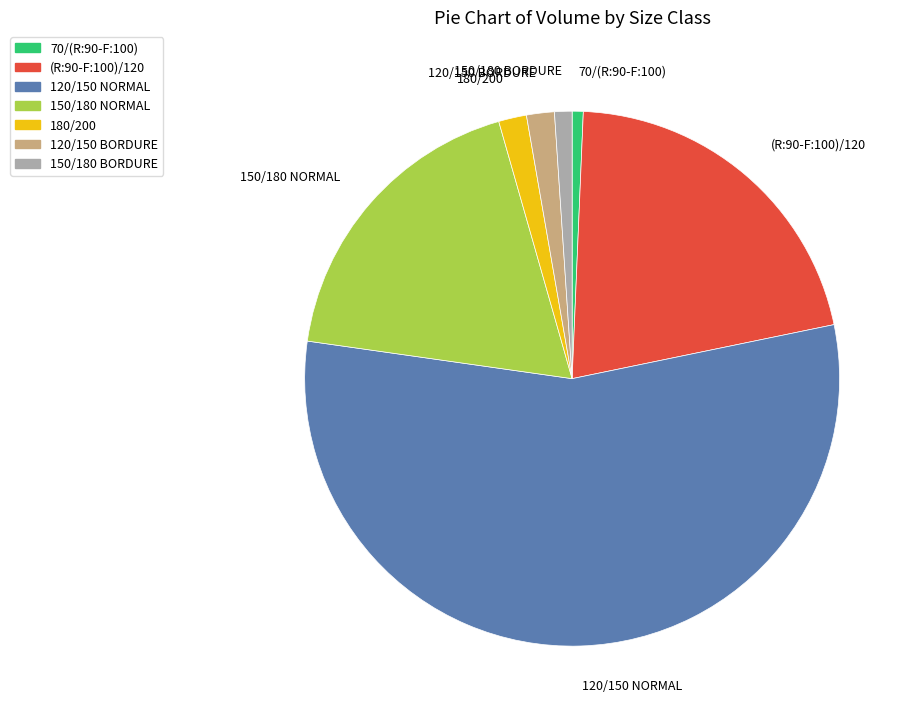

Which category has the biggest portion of the pie?

120/150 NORMAL